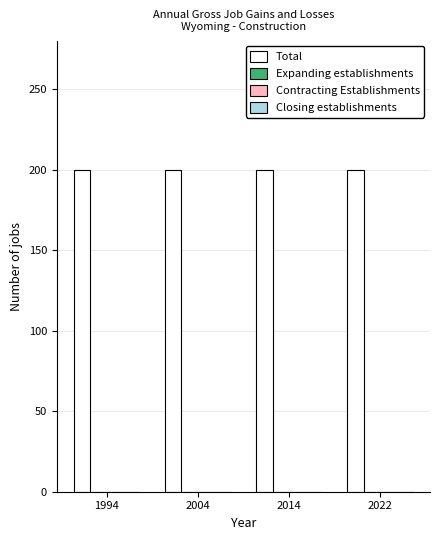

What are all the series names shown in the legend?

Total, Expanding establishments, Contracting Establishments, Closing establishments